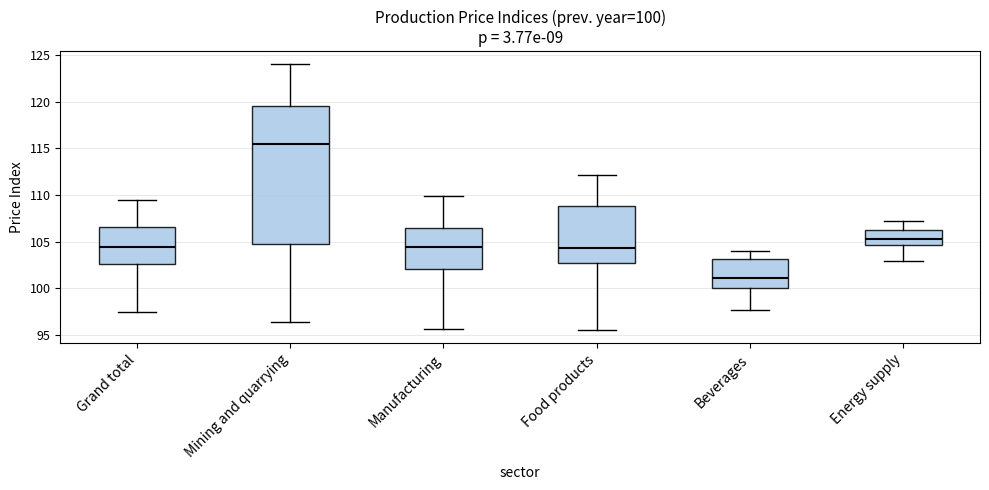

Comparing the boxes themselves (not the whiskers), which one is the tallest?

Mining and quarrying